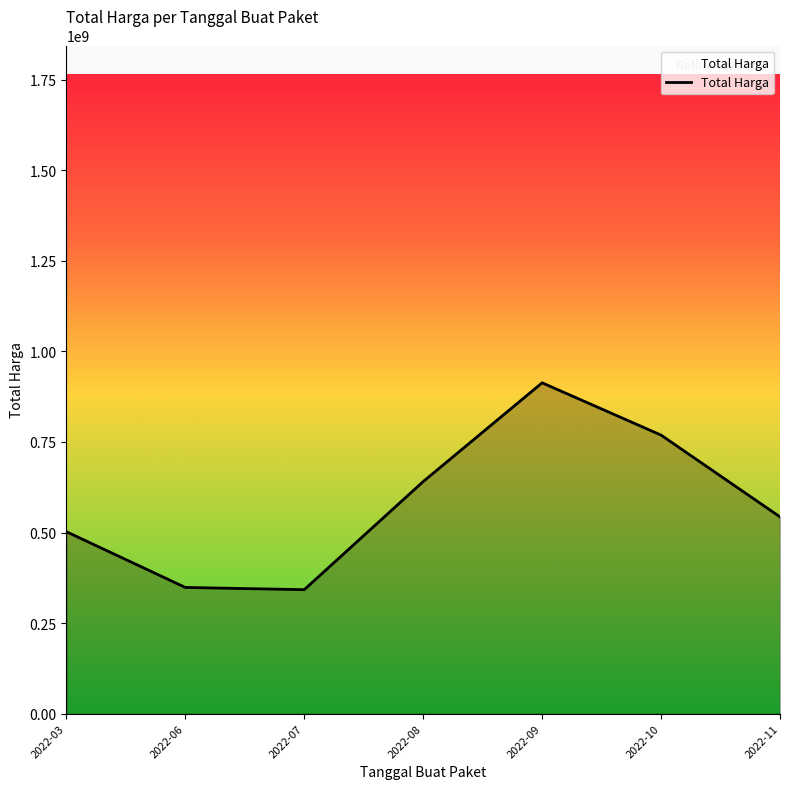

Approximately how many times larger is the value at 2022-03 compared to 2022-08?

0.8